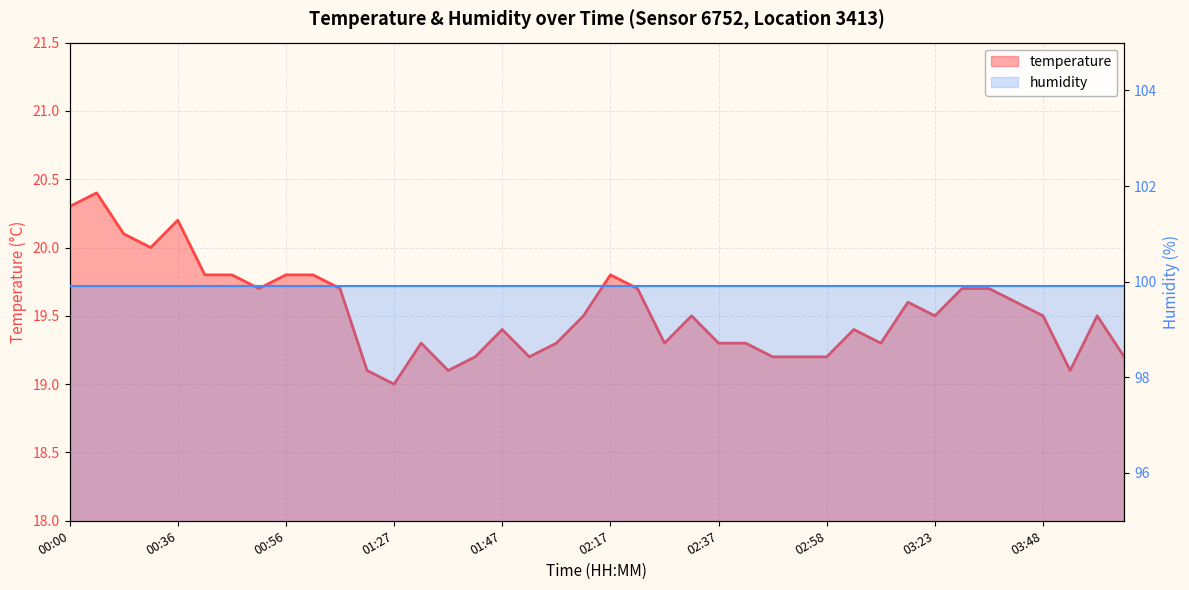

What is the value of the temperature point at the 28th from the left?

19.2